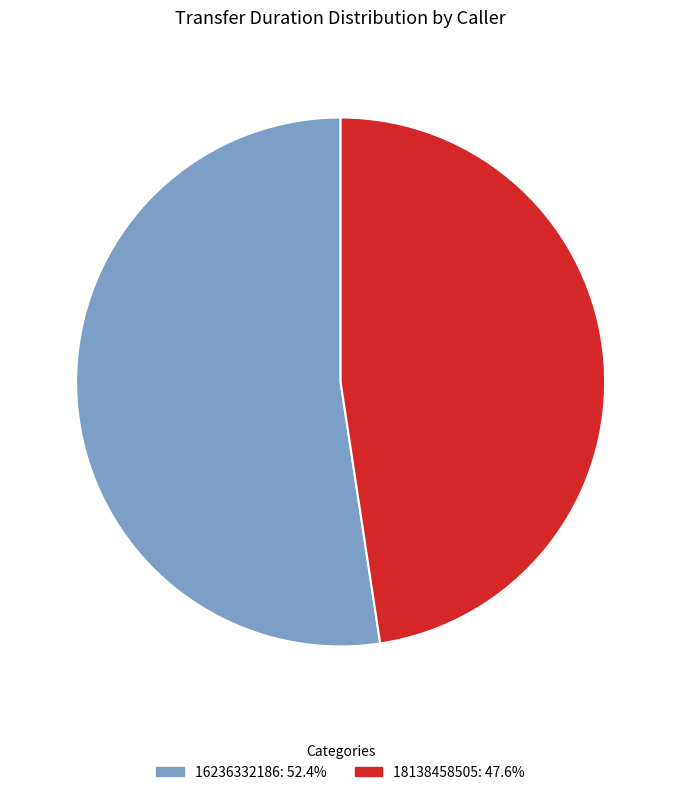

Which has a higher value, 16236332186 or 18138458505?

16236332186